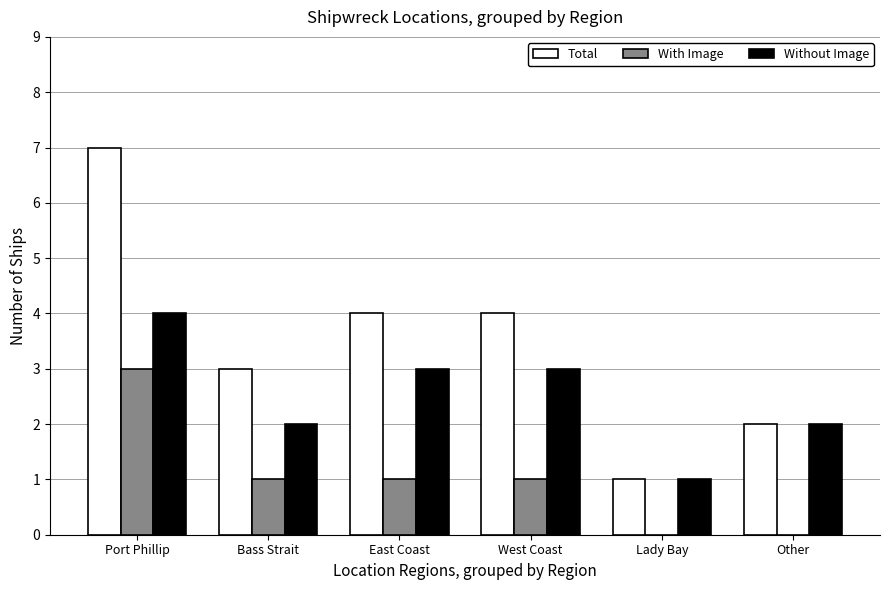

The Total series shows 1 at Bass Strait. True or false?

False